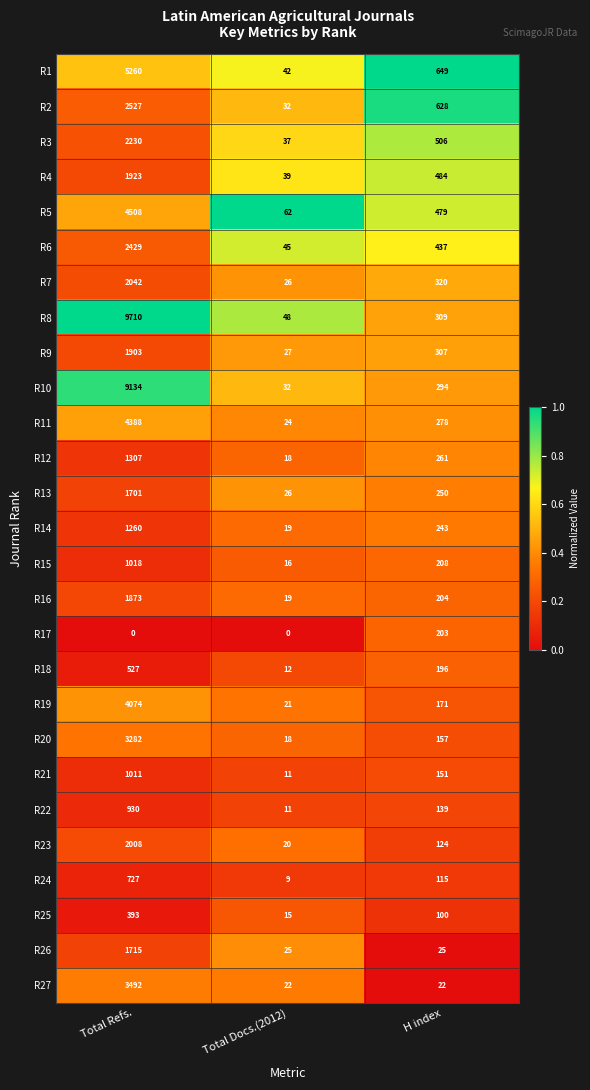

Which series has the largest range (max minus min)?

R8